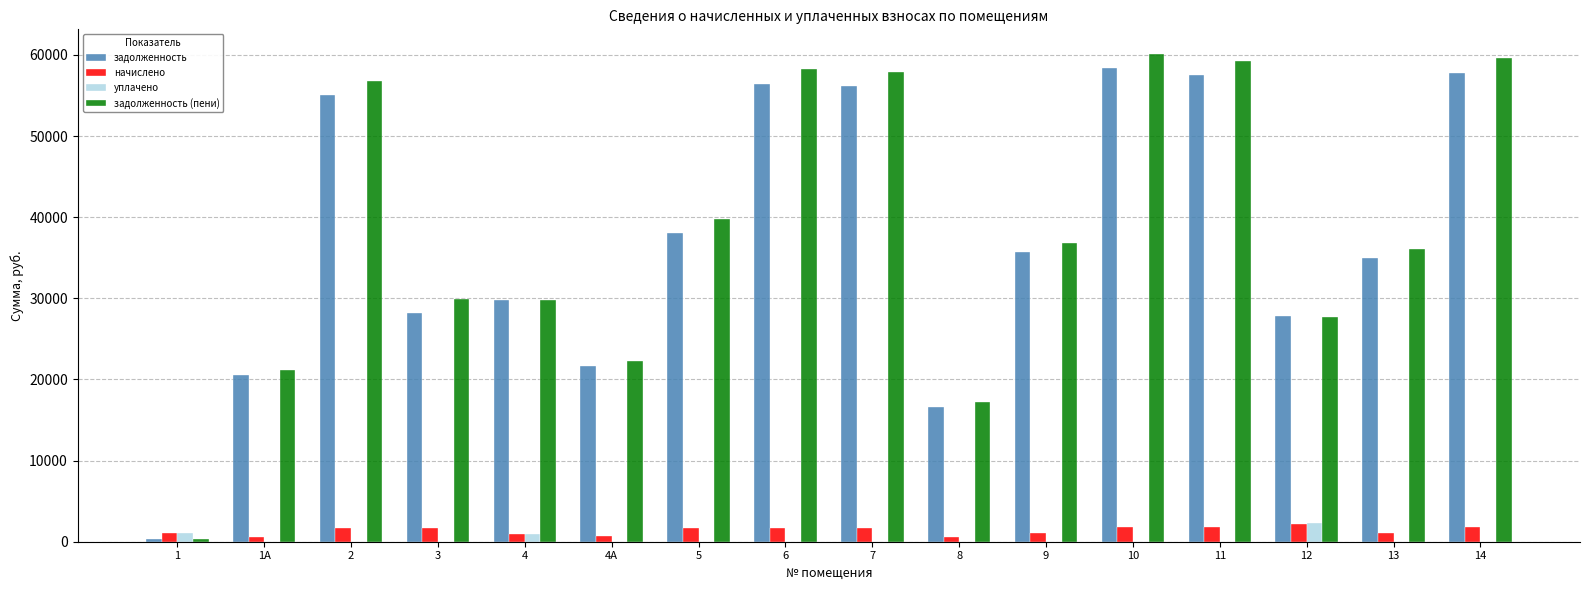

What is the sum of all начислено values?

22288.3